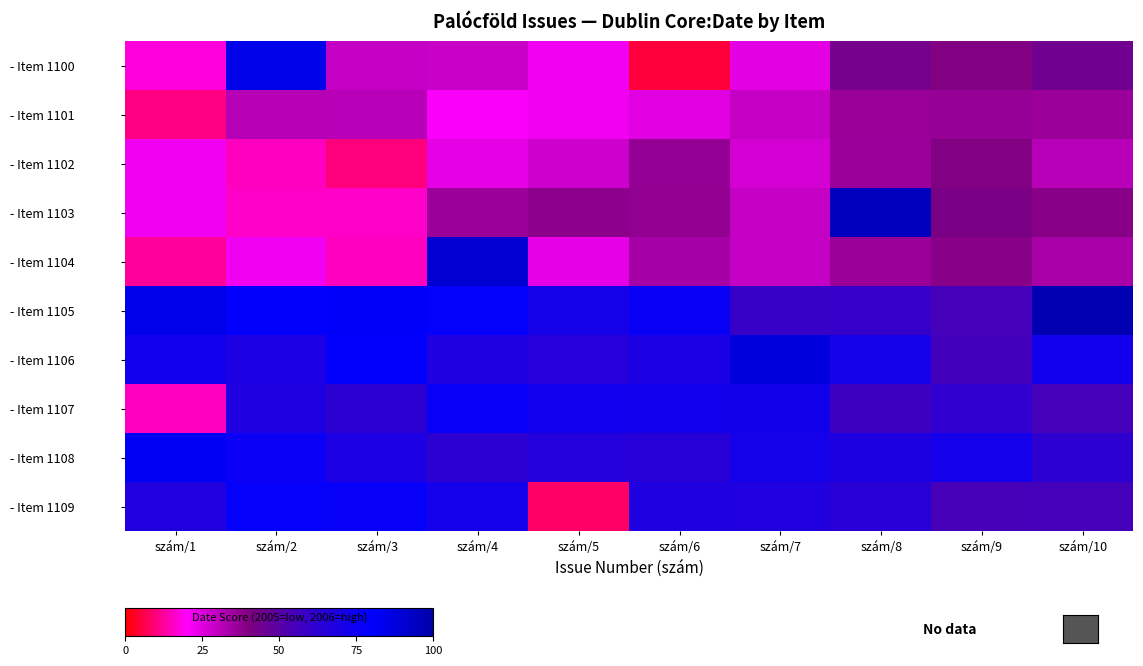

At which category is the sum across all series the highest?

szám/8